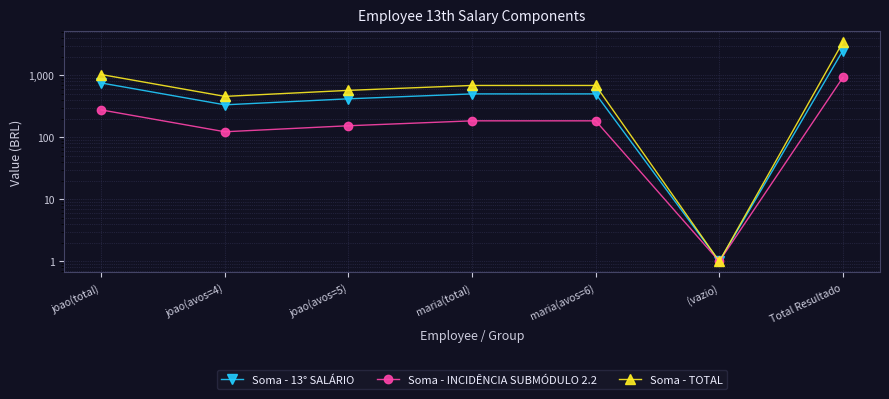

What are all the series names shown in the legend?

Soma - 13° SALÁRIO, Soma - INCIDÊNCIA SUBMÓDULO 2.2, Soma - TOTAL